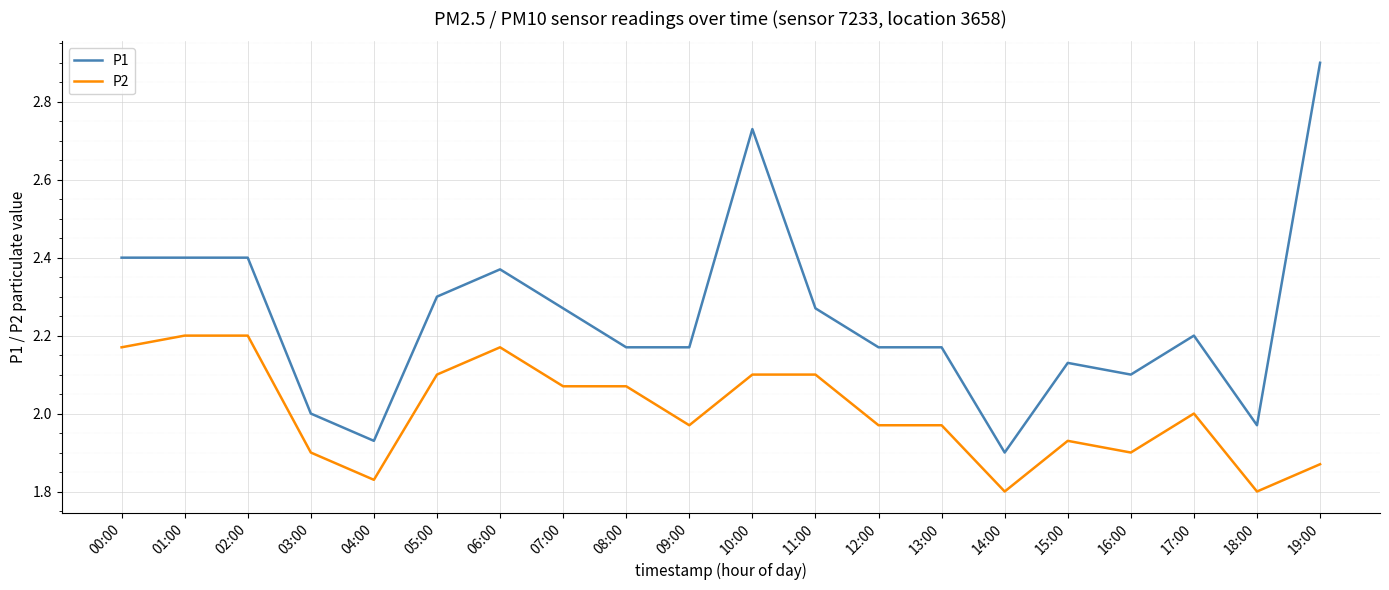

What is the difference between the P1 values at 08:00 and 05:00?

0.1